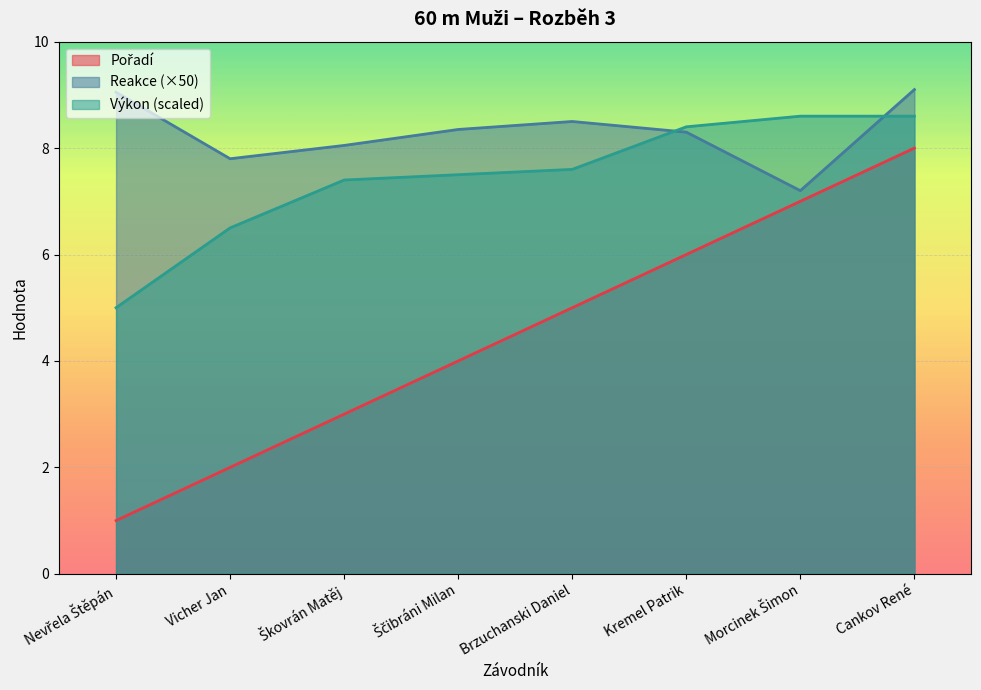

Between Brzuchanski Daniel and Morcinek Šimon, which is larger?

Morcinek Šimon